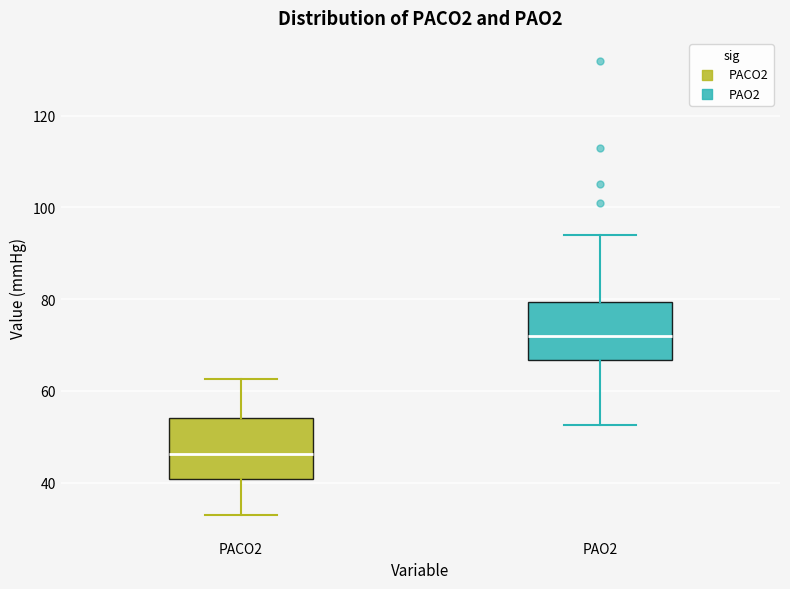

Which box's median line is the highest?

PAO2